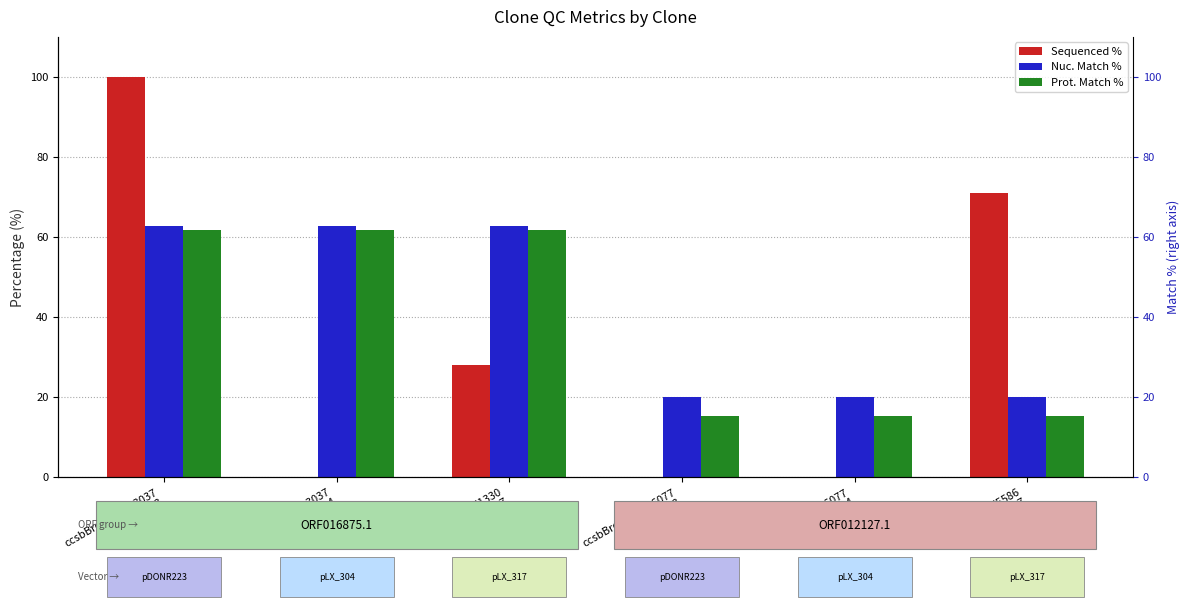

Between ccsbBroadEn_13037
pDONR223 and TRCN0000471330
pLX_317, which is larger?

ccsbBroadEn_13037
pDONR223